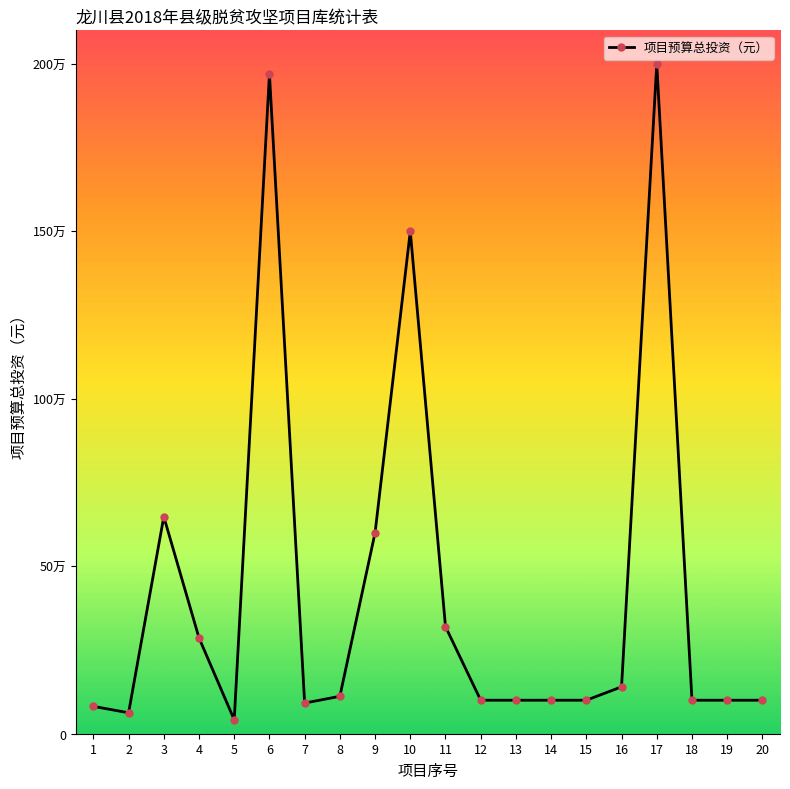

Approximately how many times larger is the value at 7 compared to 10?

0.1